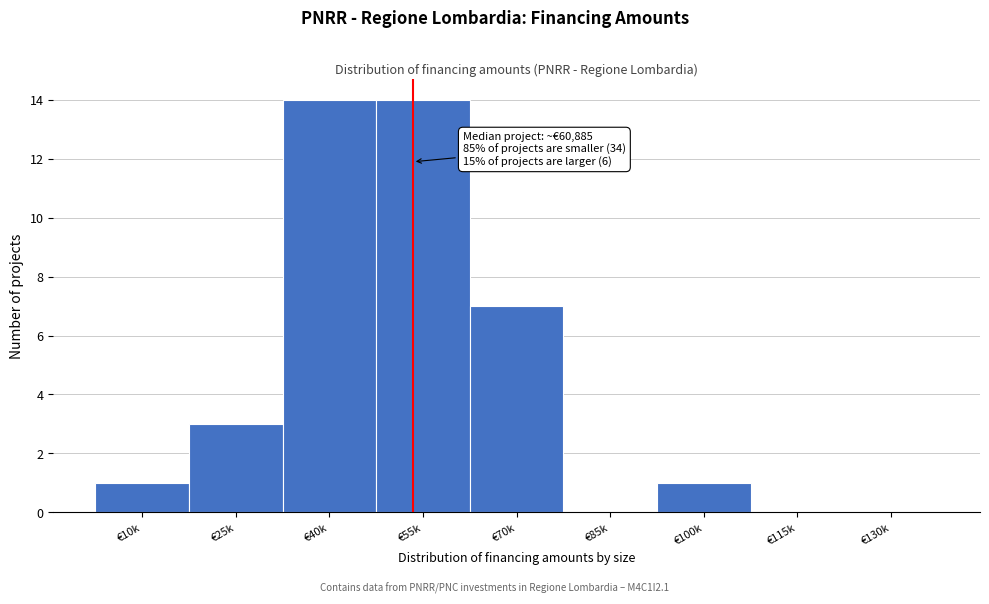

Reading left to right, transcribe all the data shown in this chart.

€10k=1	€25k=3	€40k=14	€55k=14	€70k=7	€85k=0	€100k=1	€115k=0	€130k=0